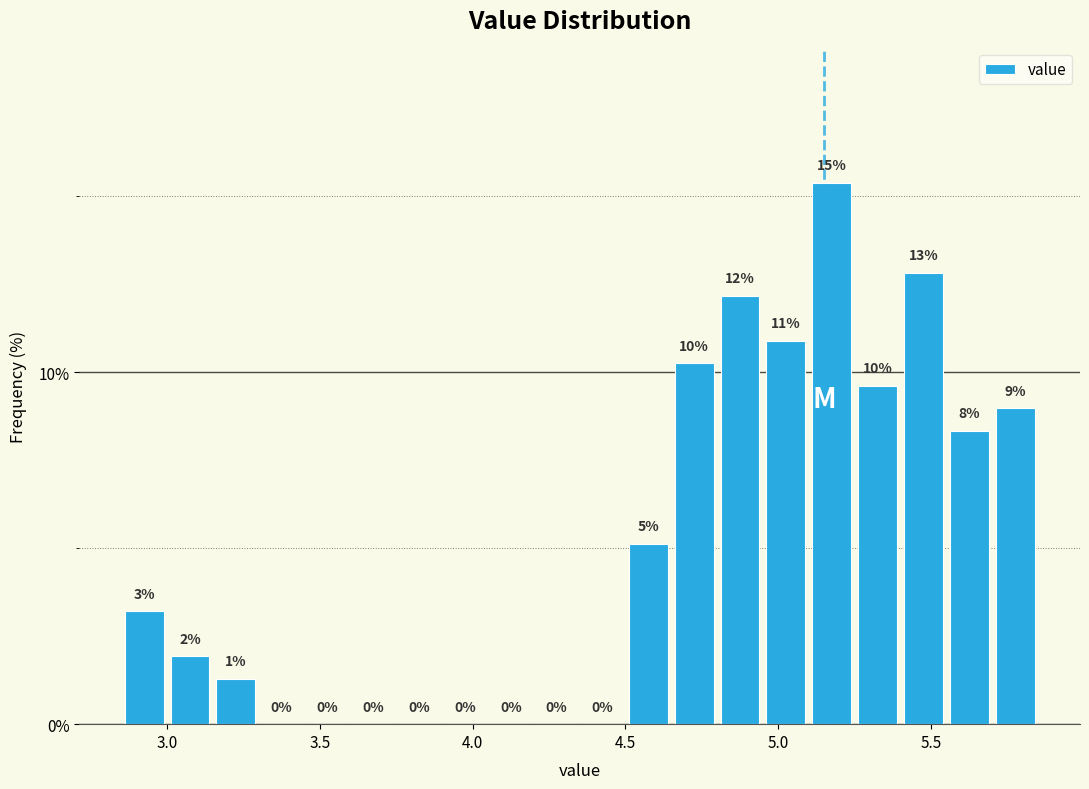

Read against the x-axis, roughly where is the centre of the tallest bar?

5.20